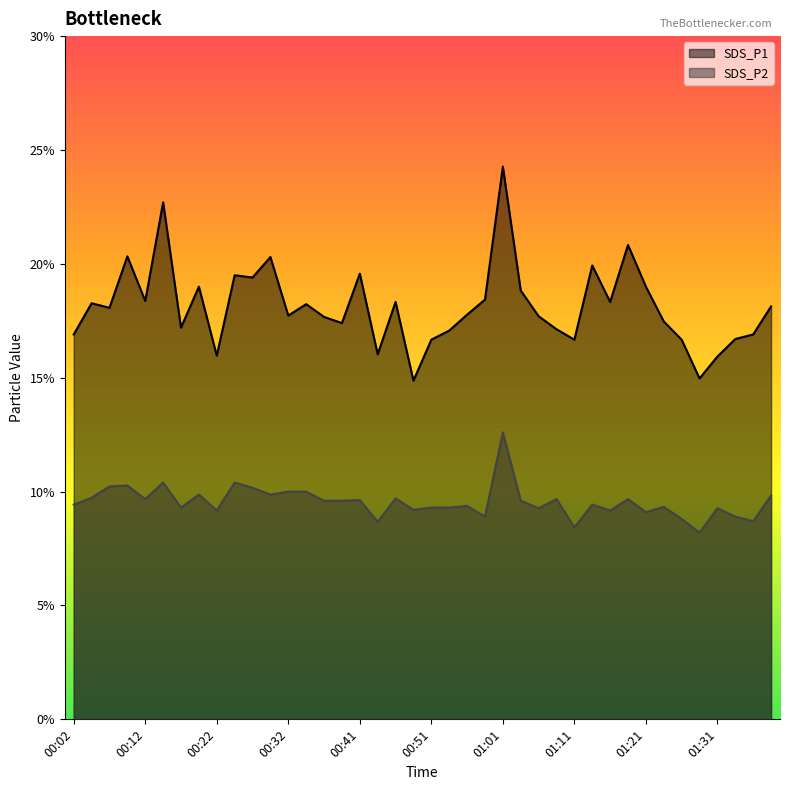

What is the sum of all SDS_P2 values?

381.8